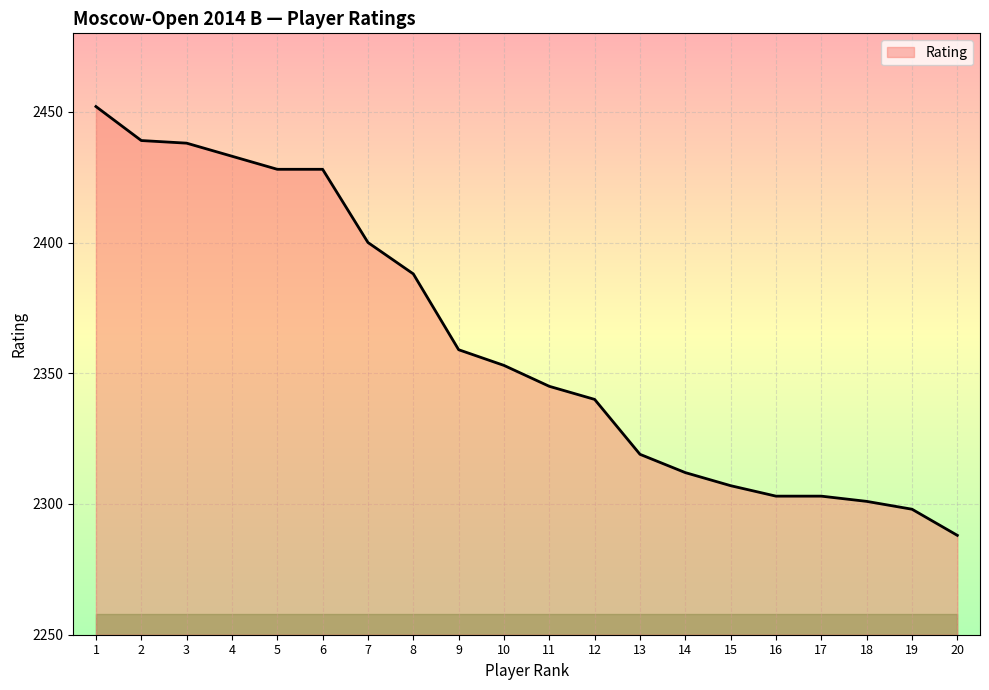

How many categories are shown in the chart?

20